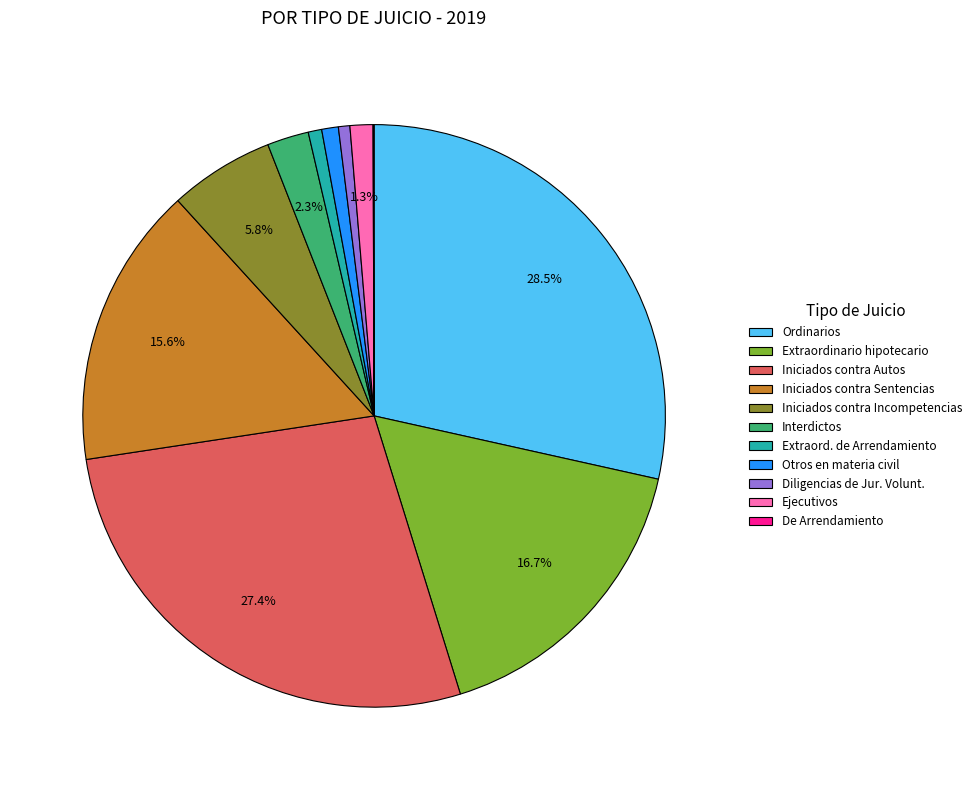

Combined, what portion of the pie is Ejecutivos and Iniciados contra Sentencias?

16.9%